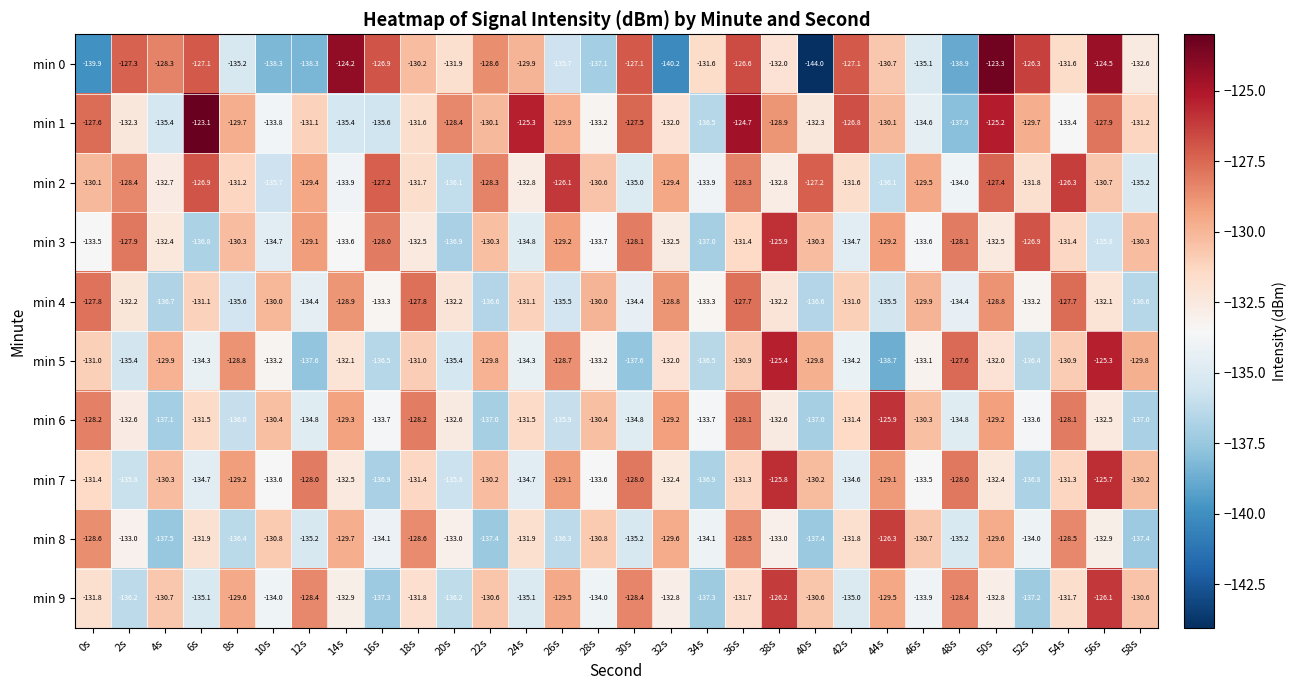

What is the total value across all series at 22s?

-1318.9